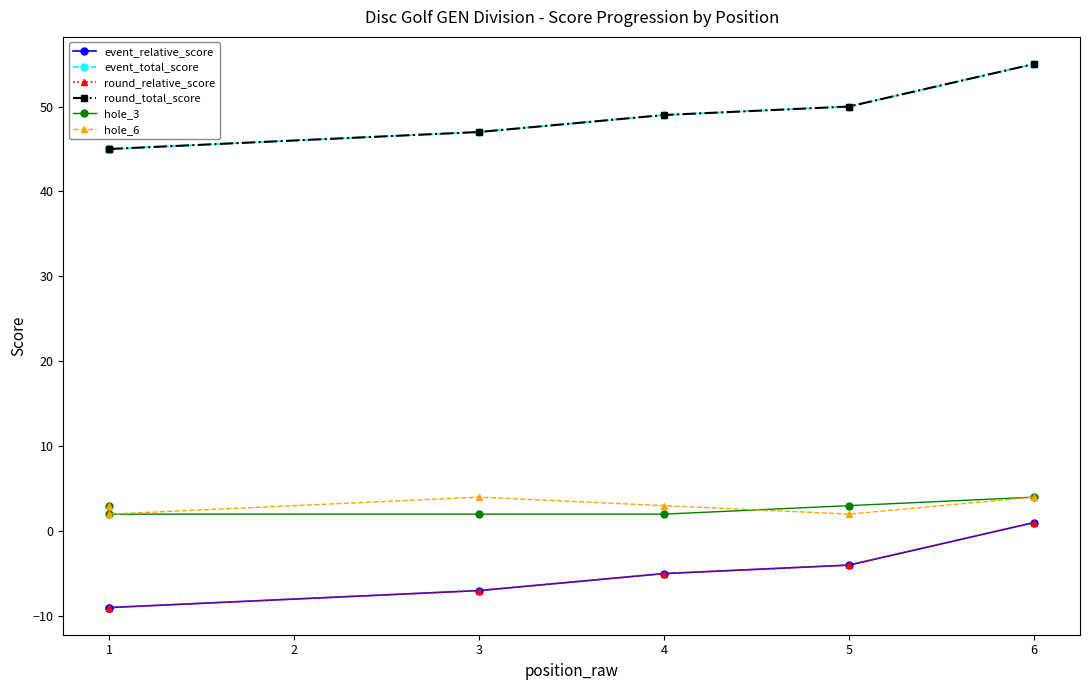

True or false: round_relative_score and event_relative_score intersect in this chart.

False